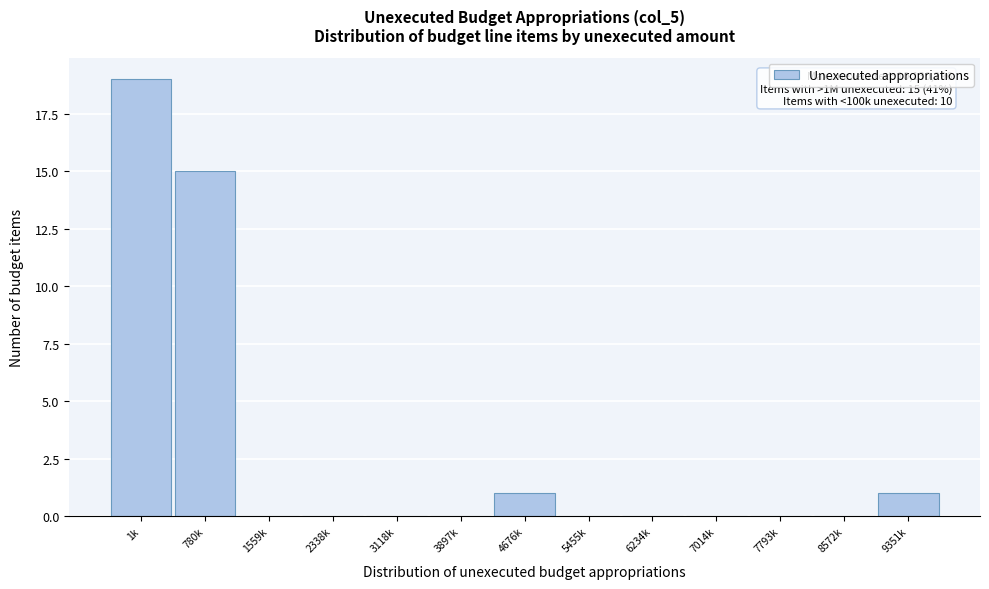

Reading left to right, extract all data points from this chart.

1k=19	780k=15	1559k=0	2338k=0	3118k=0	3897k=0	4676k=1	5455k=0	6234k=0	7014k=0	7793k=0	8572k=0	9351k=1